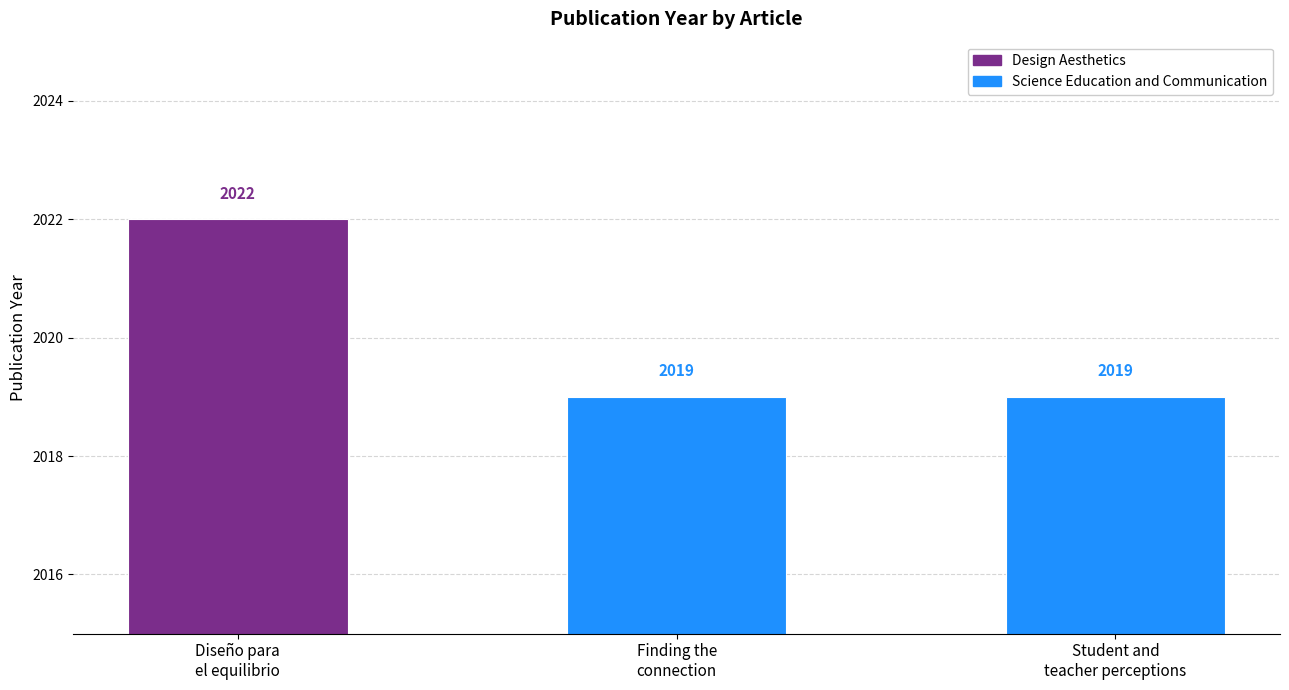

Rank the categories by value from lowest to highest.

Finding the connection, Student and teacher perceptions, Diseño para el equilibrio